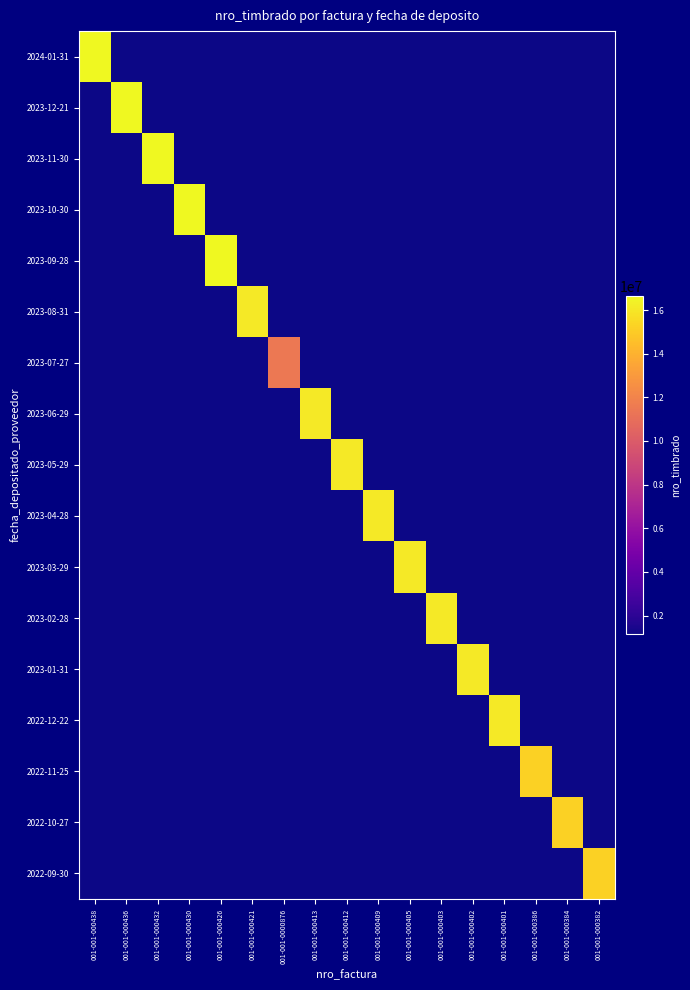

Which label corresponds to the largest value in the chart?

001-001-000438